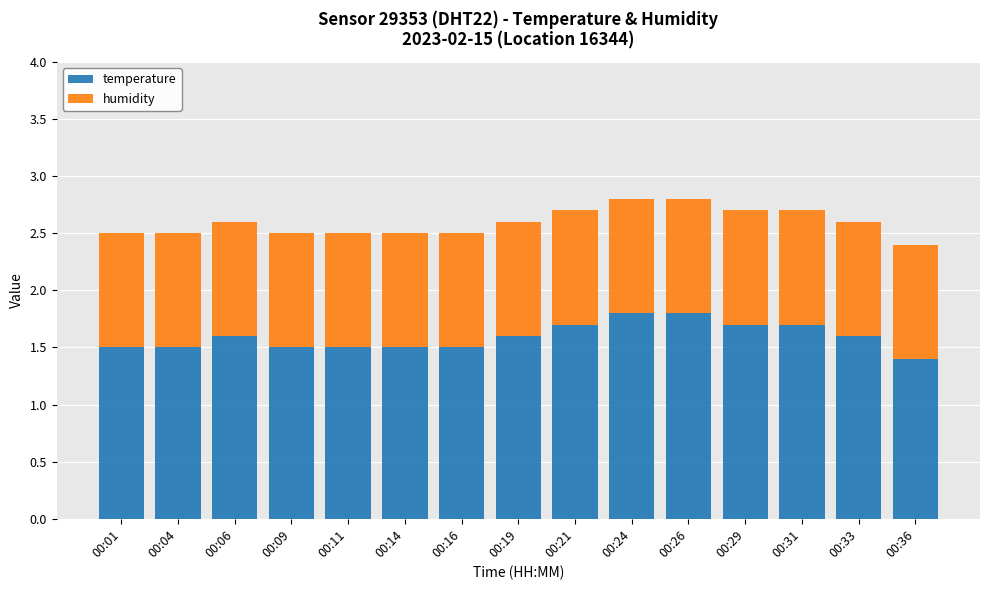

Does the chart contain stacked bars?

Yes